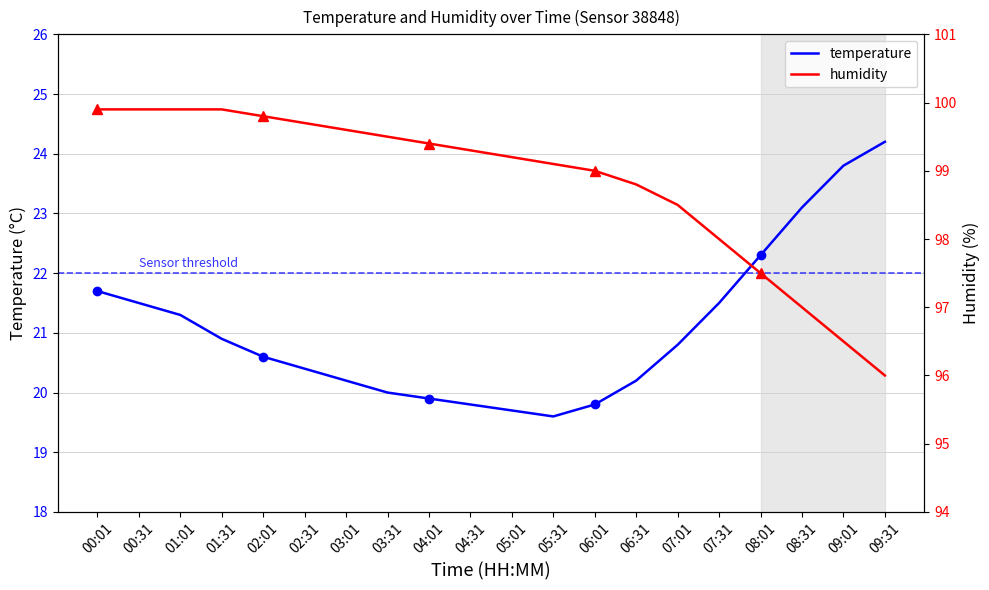

What is the difference between the humidity values at 05:31 and 06:01?

0.1